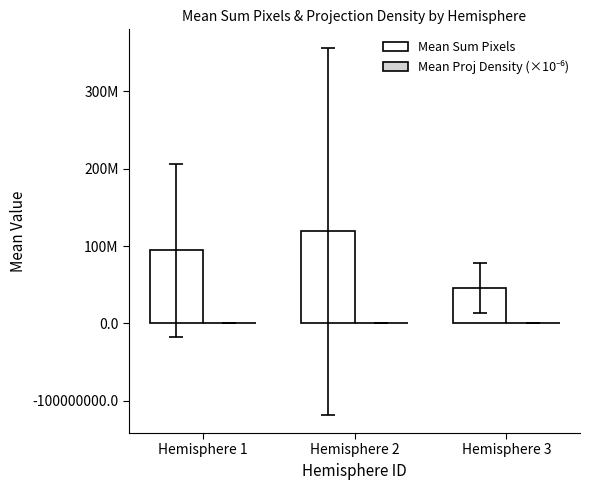

Does the chart contain stacked bars?

No